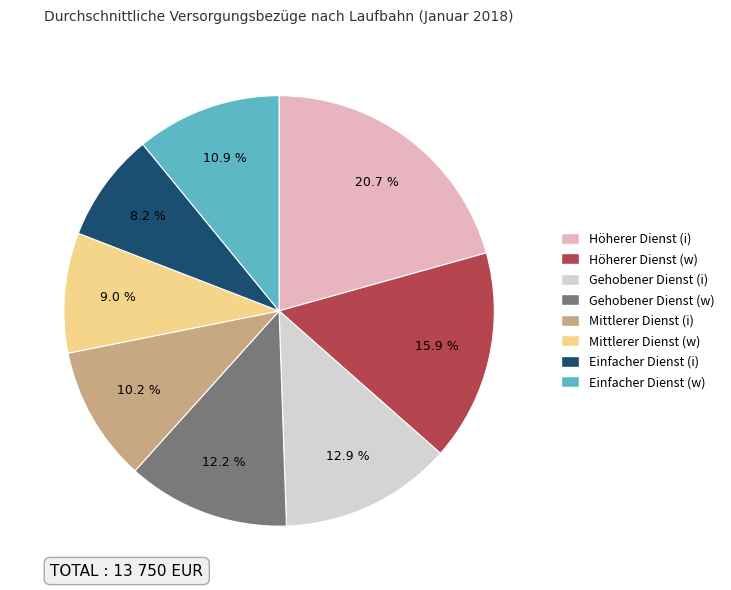

How many slices are in this pie chart?

8